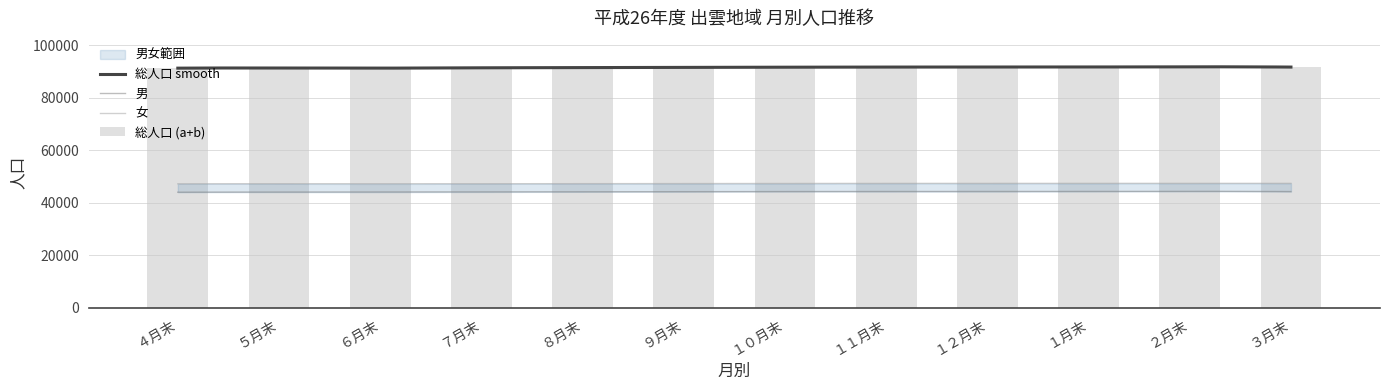

Does the chart contain stacked bars?

No